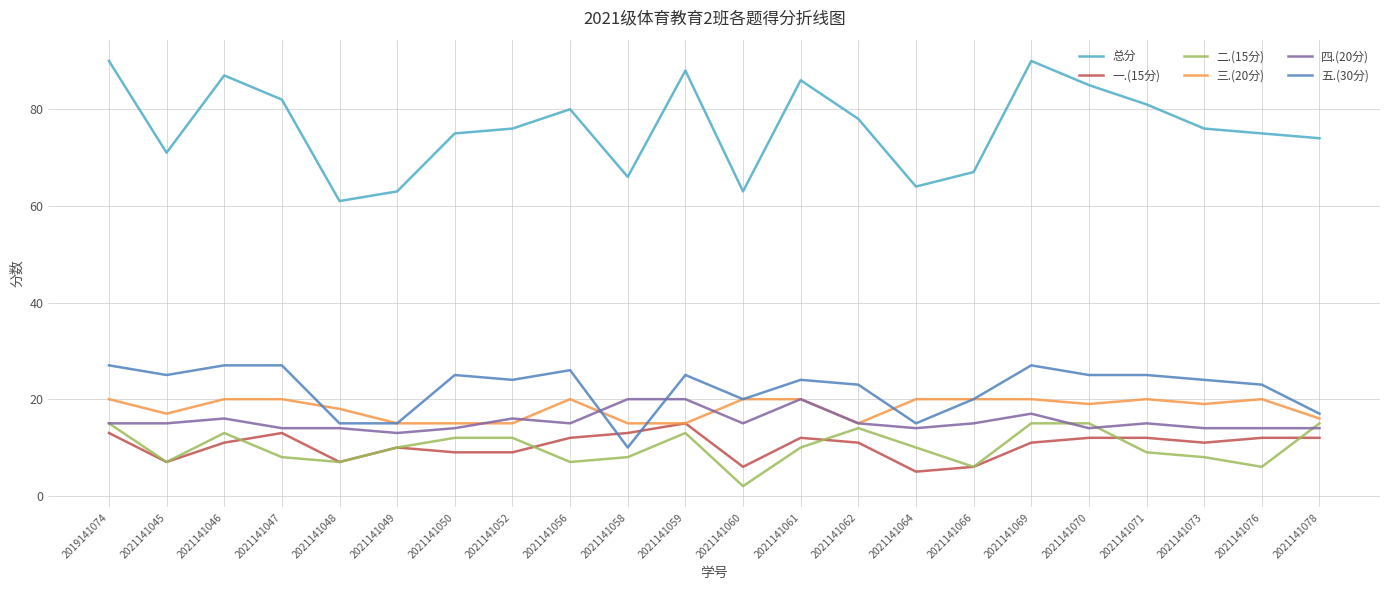

Is this an area chart (filled region under the line)?

No